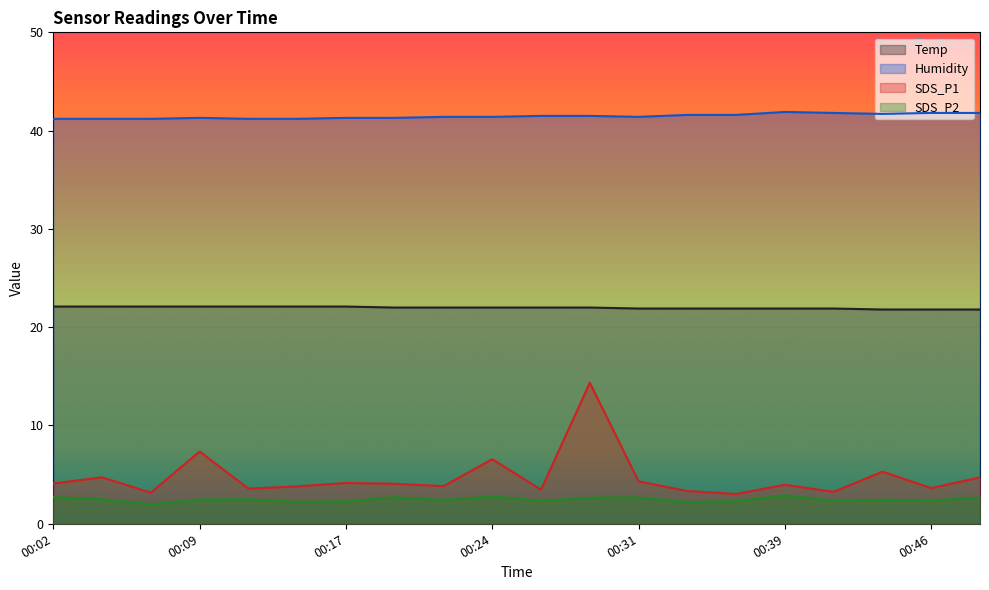

Count the Humidity values in the range 41 to 42.

20